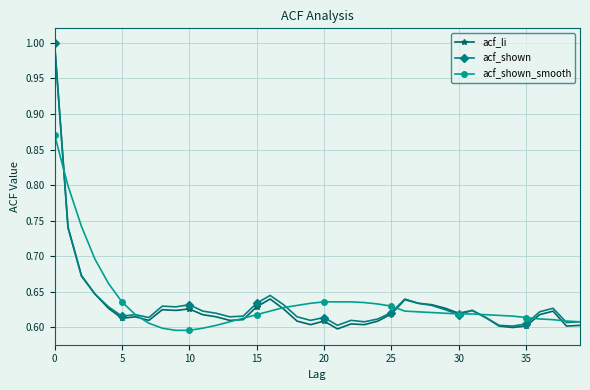

How many lines are shown in the chart?

3